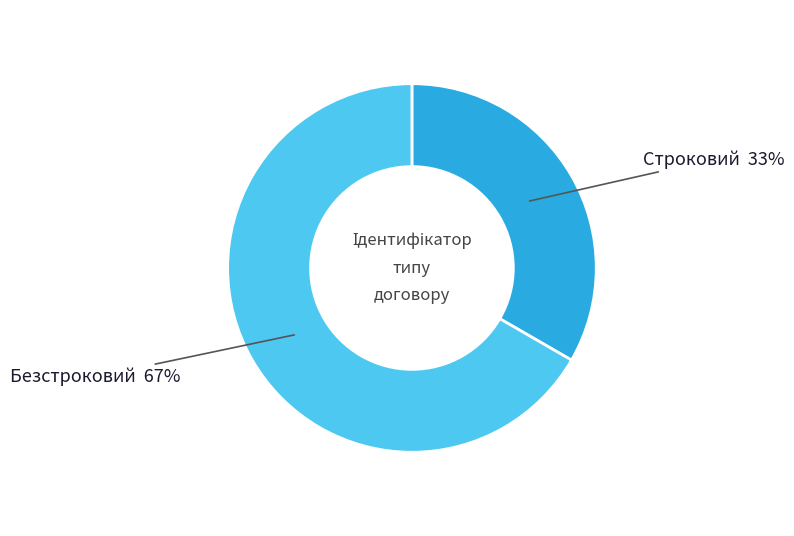

How many segments does this pie chart have?

2